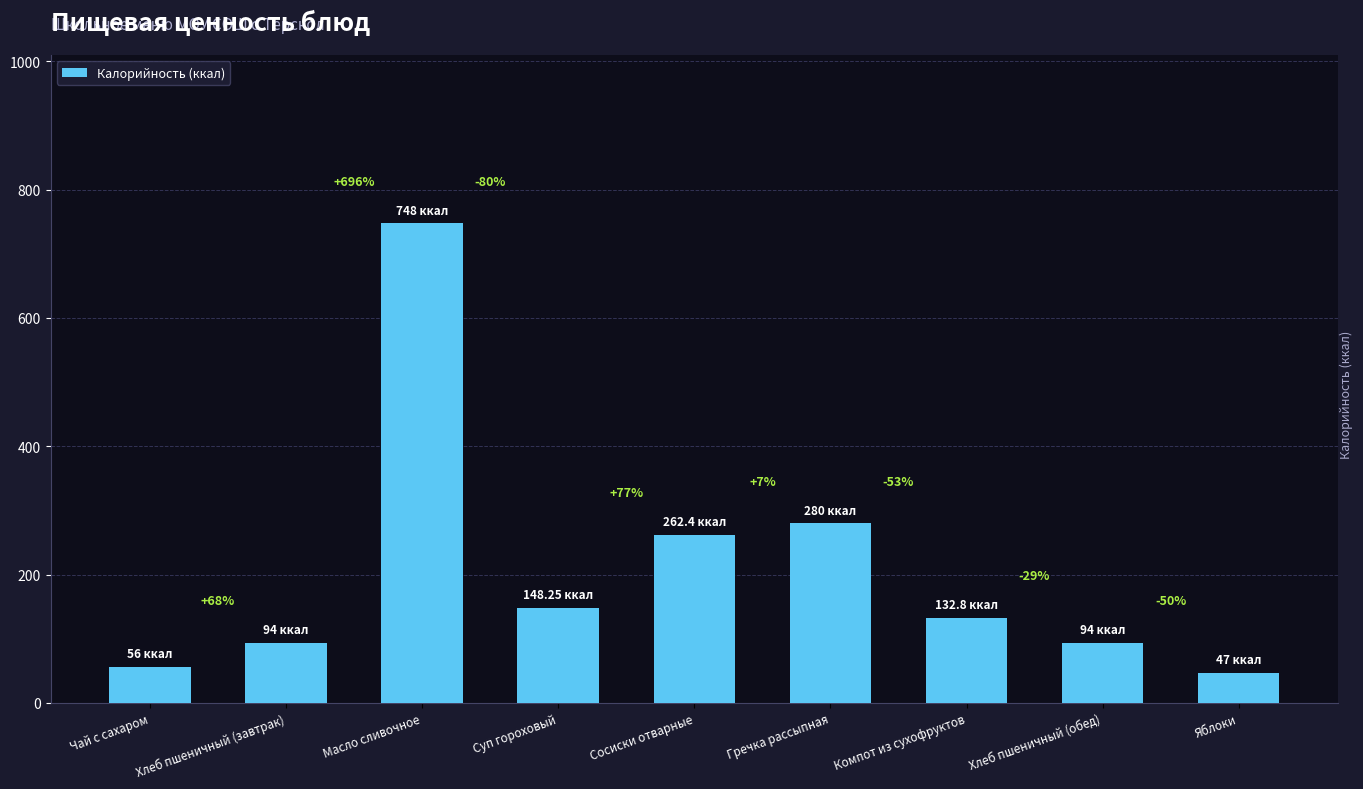

Are the bars horizontal?

No